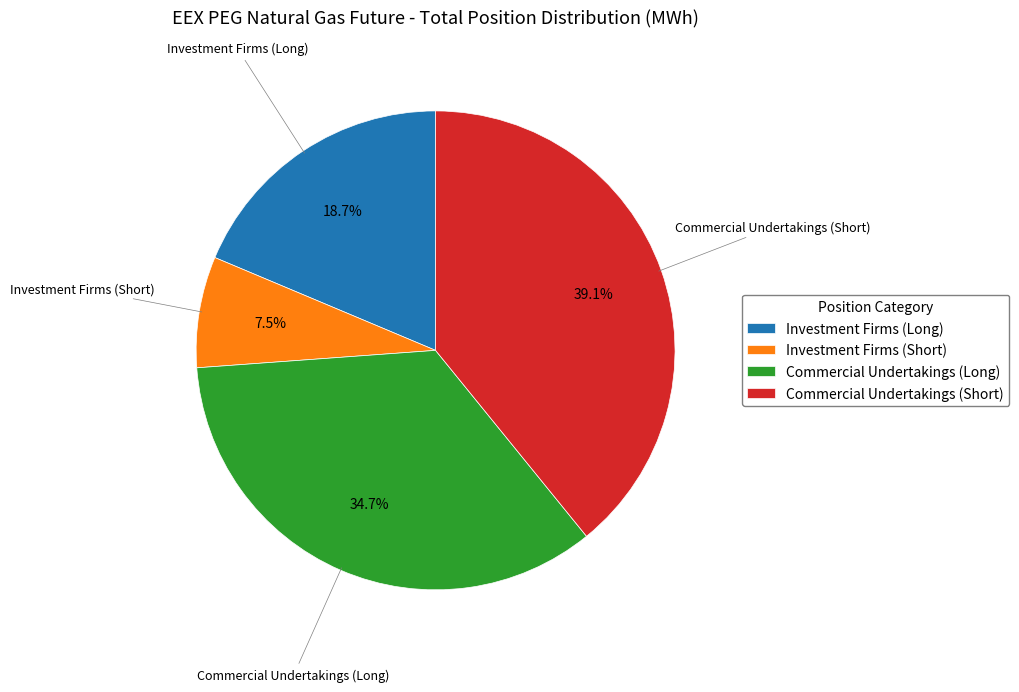

Is the sum of Commercial Undertakings (Long) and Investment Firms (Short) greater than half?

No